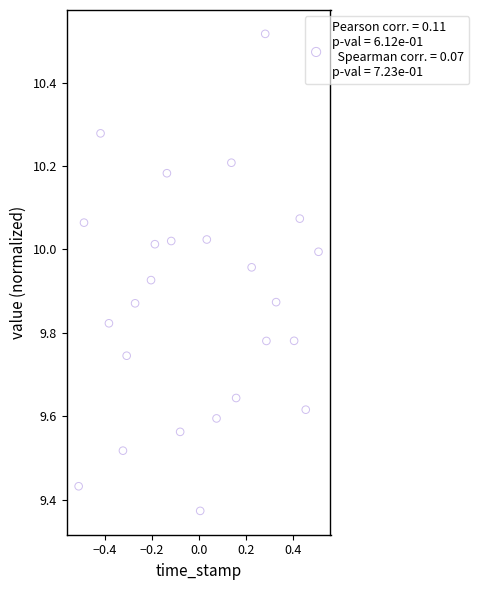

What is the range of X values (max minus min)?

1.0